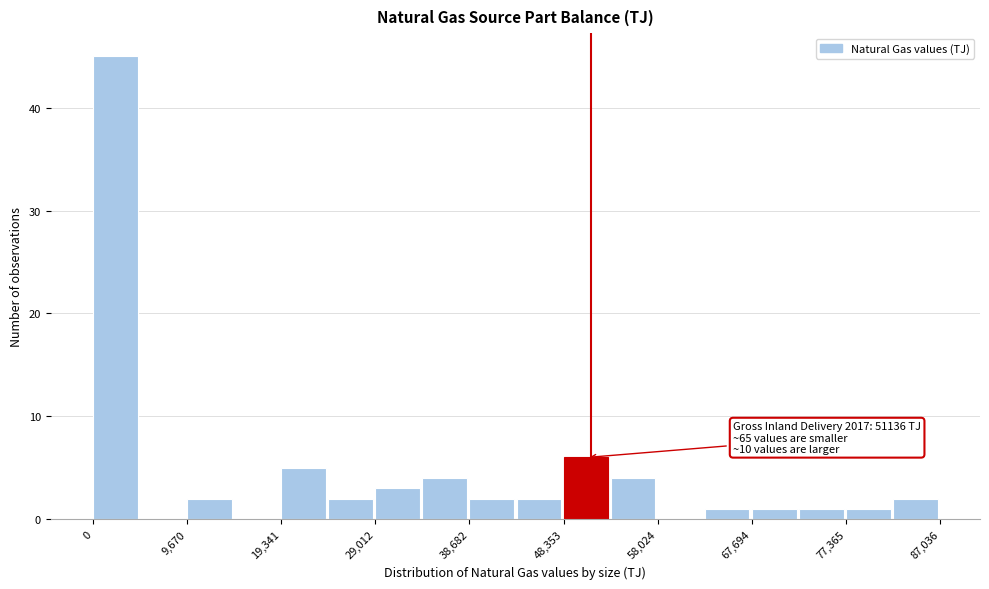

Which range on the x-axis has the tallest bar?

0 to 5000